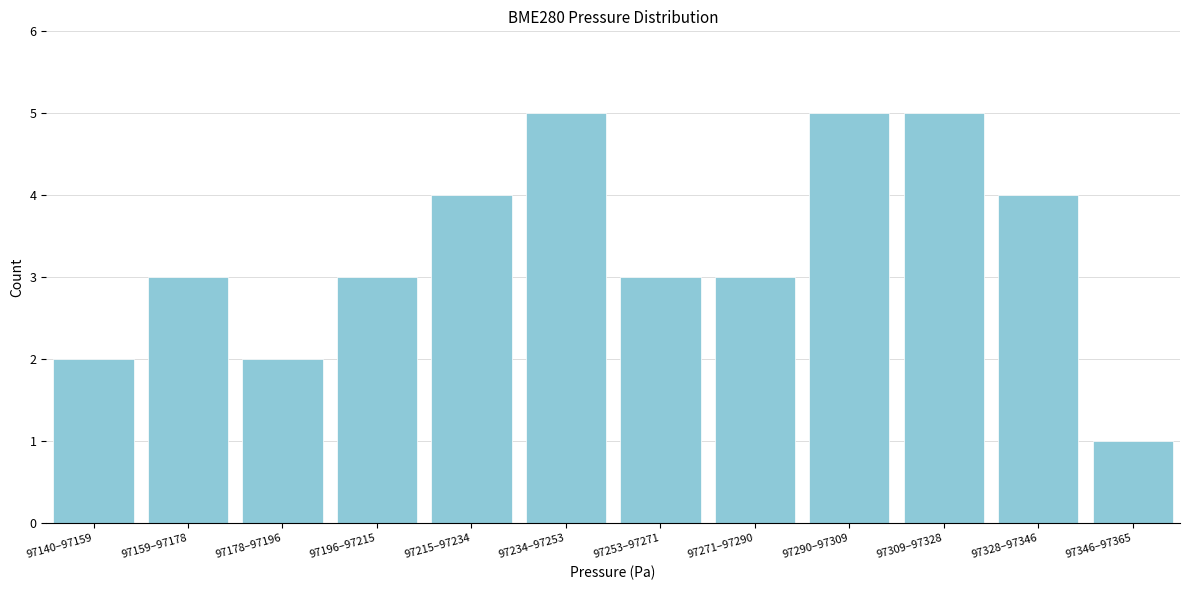

Reading left to right, extract all data points from this chart.

97140–97159=2	97159–97178=3	97178–97196=2	97196–97215=3	97215–97234=4	97234–97253=5	97253–97271=3	97271–97290=3	97290–97309=5	97309–97328=5	97328–97346=4	97346–97365=1